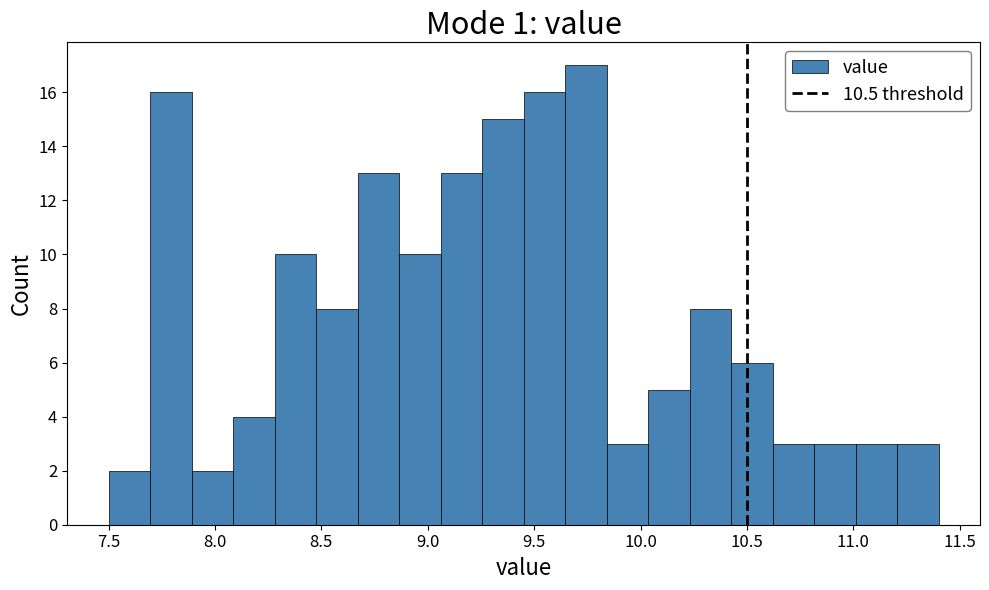

Read against the x-axis, roughly where is the centre of the tallest bar?

9.75